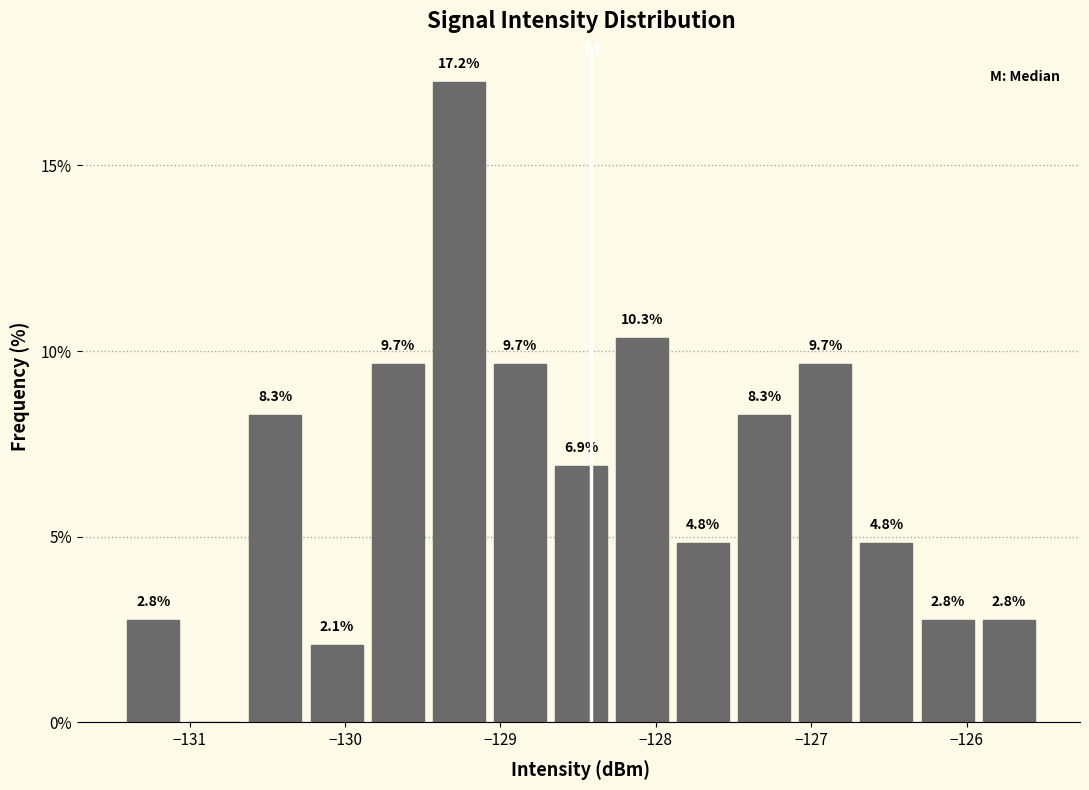

Around what value on the x-axis is the tallest bar? Give the approximate position of its centre, as read against the axis.

-129.3